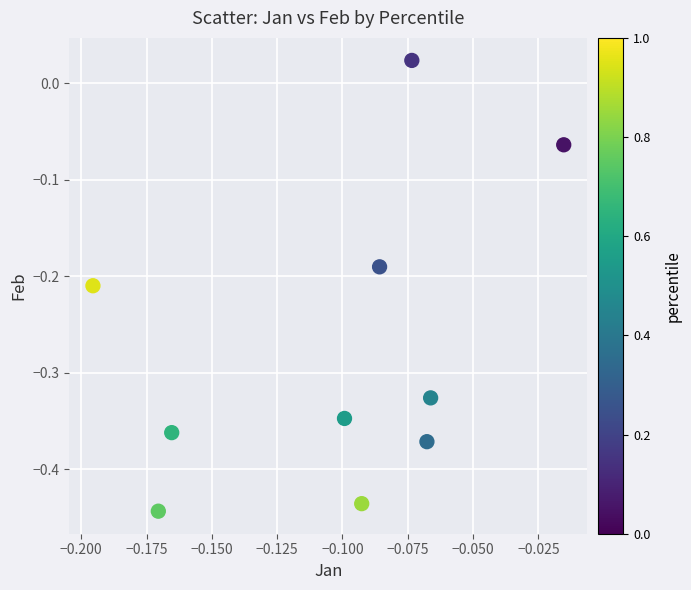

What is the range of Y values (max minus min)?

0.5